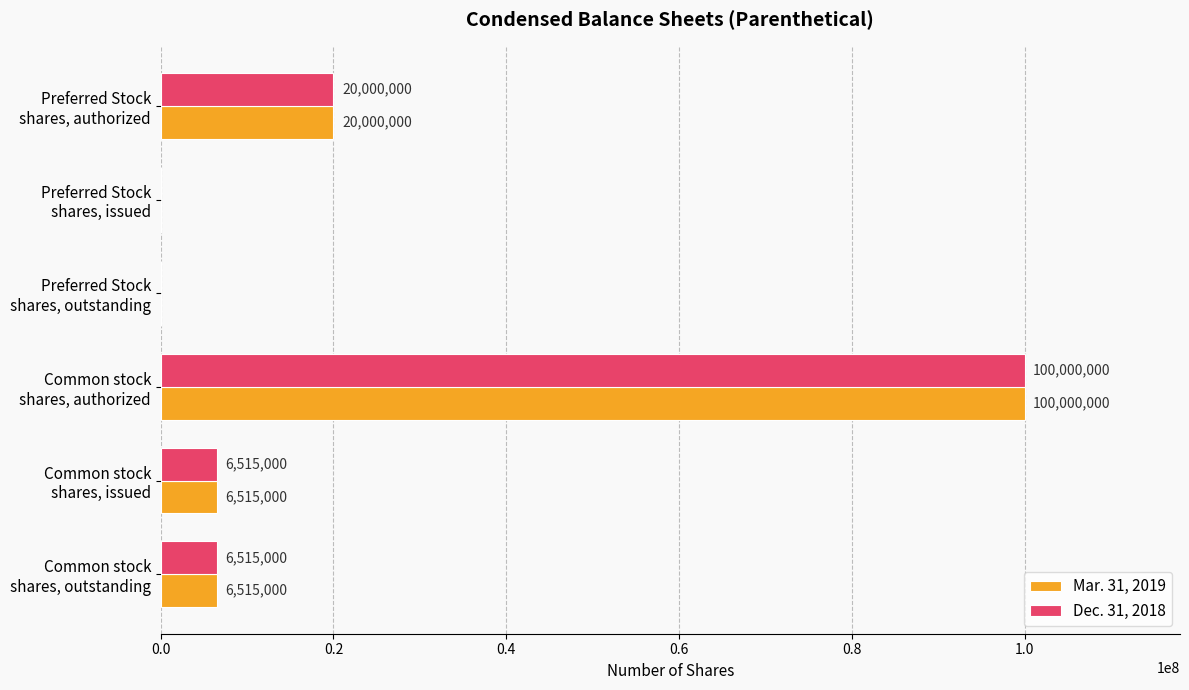

What is the highest value of the Mar. 31, 2019 series?

100000000